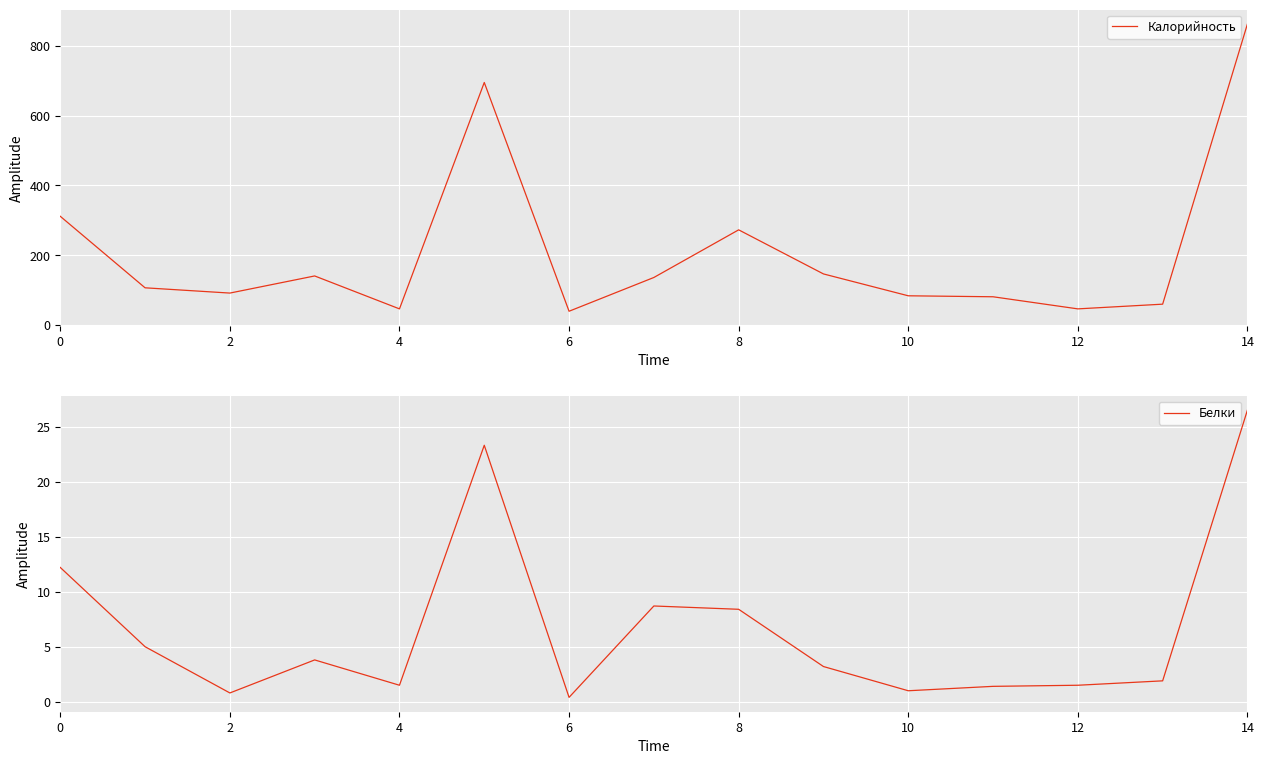

True or false: Калорийность has a value of 77.7 at 0.

False